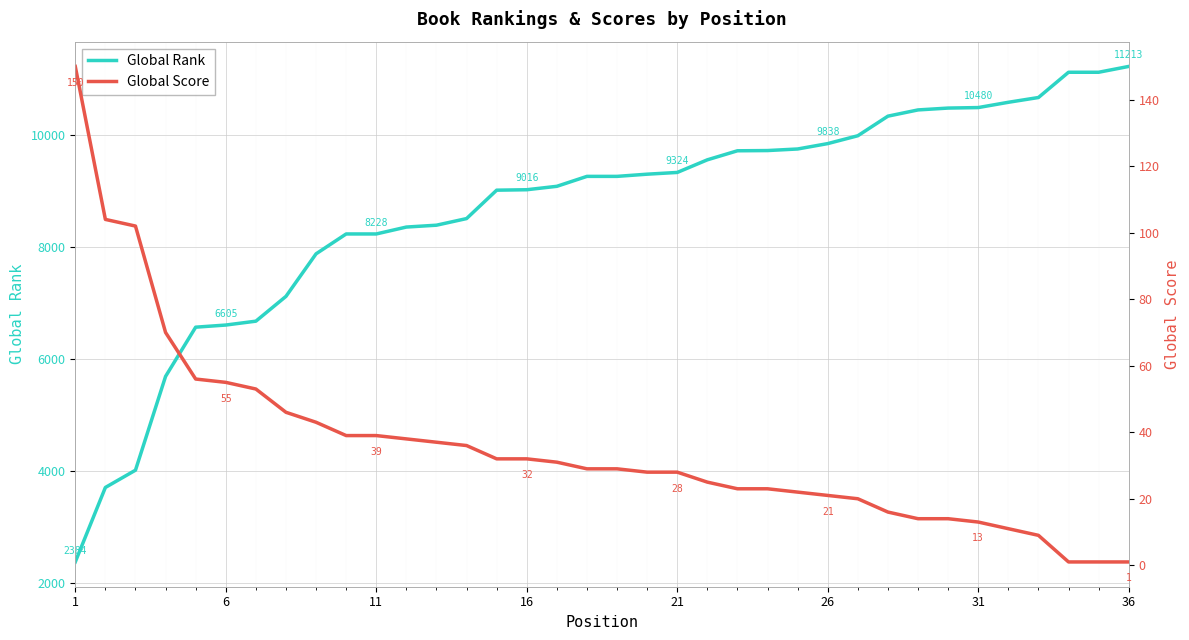

What is the maximum value for Global Rank?

11213